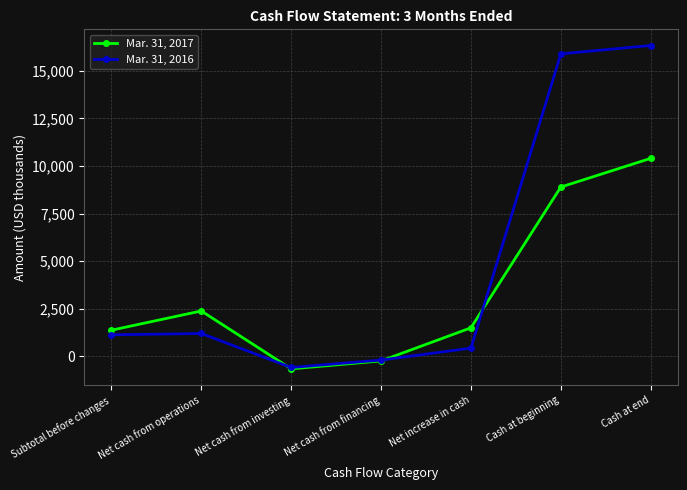

True or false: Mar. 31, 2016 and Mar. 31, 2017 intersect in this chart.

True